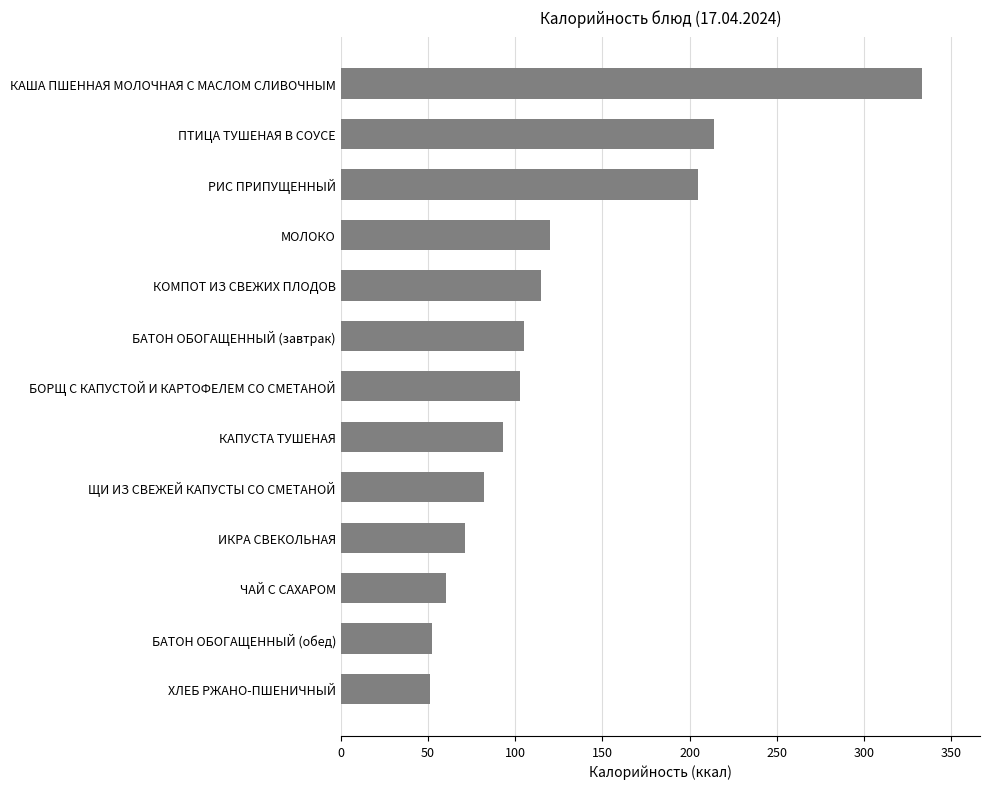

How many data points does each series have?

13